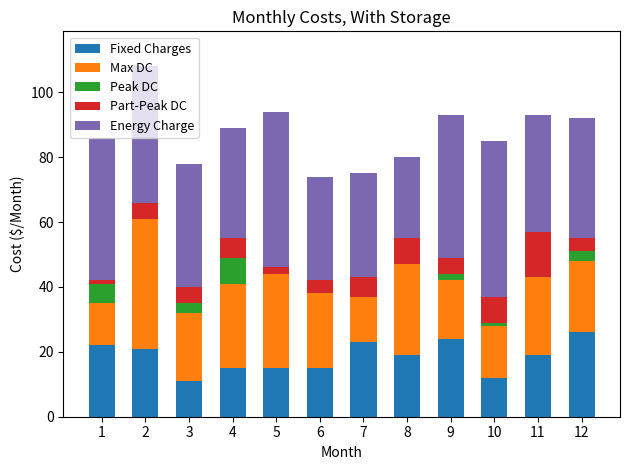

The value of Fixed Charges at 3 is 3. True or false?

False